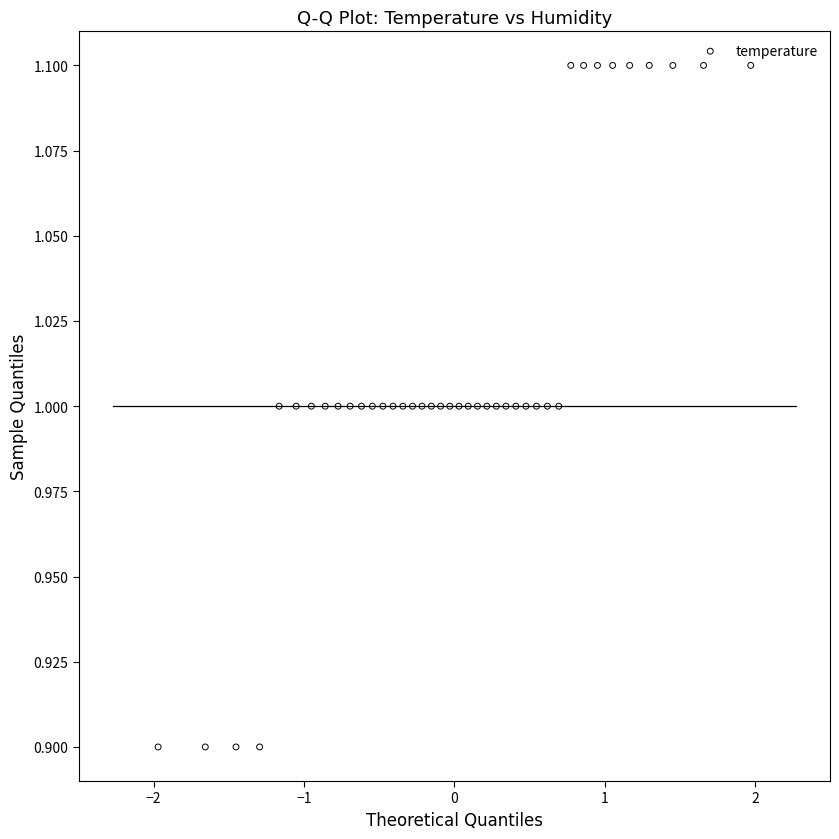

What is the range of X values (max minus min)?

3.9